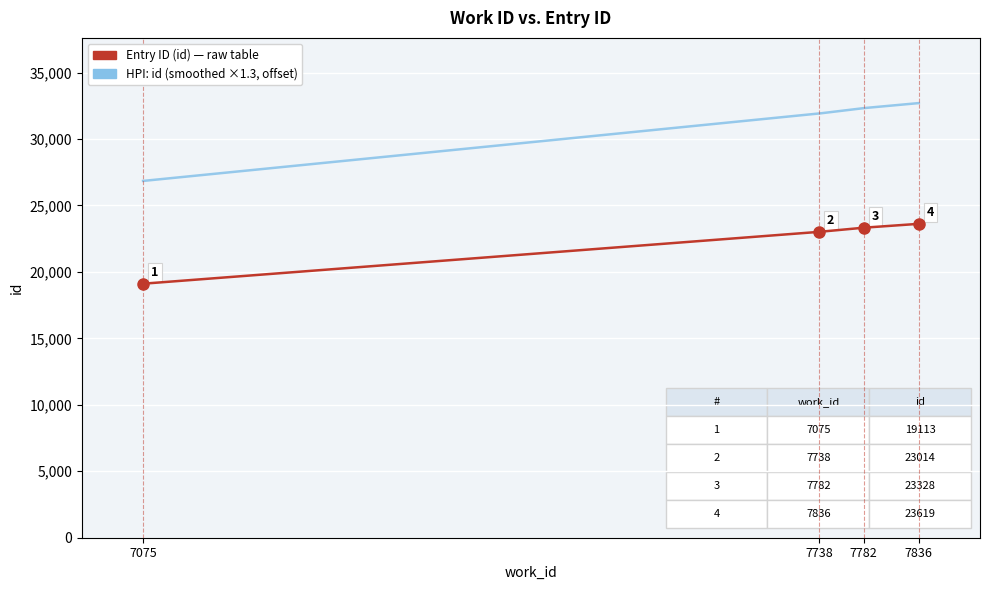

Reading right to left, transcribe all the data shown in this chart.

7836=23619	7782=23328	7738=23014	7075=19113